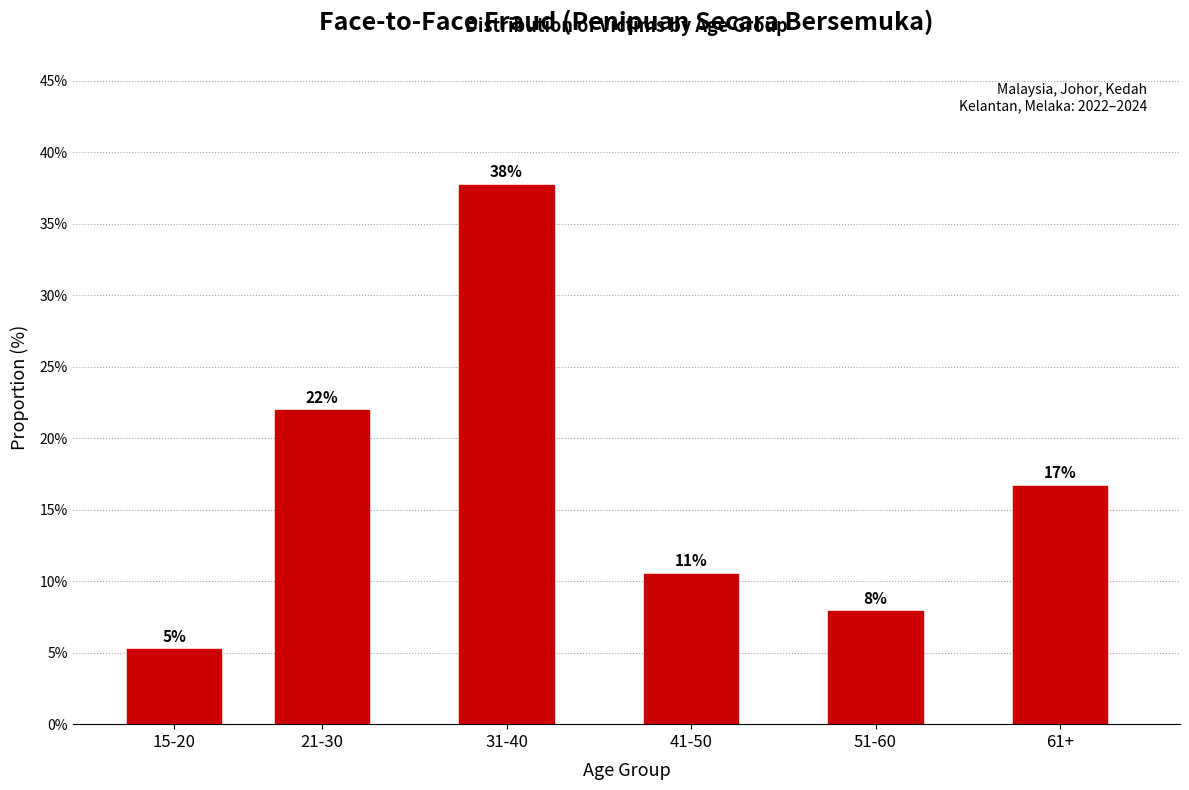

Does the chart contain any negative values?

No